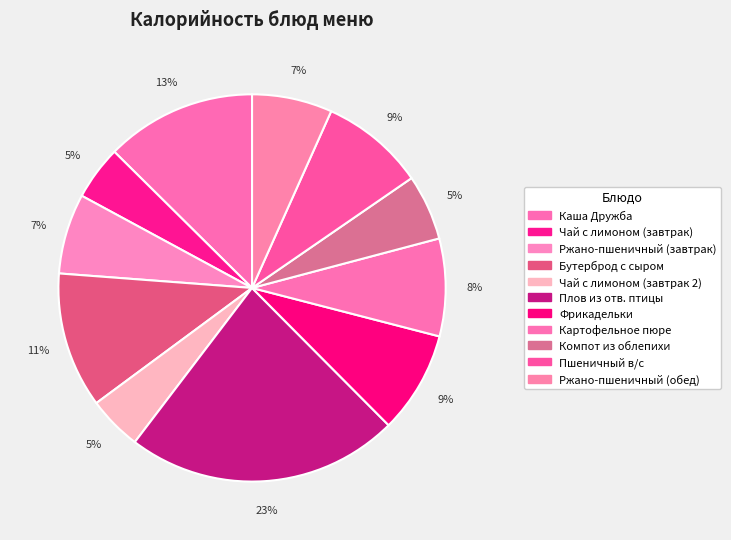

Is it true that Картофельное пюре is 22% of the pie?

False